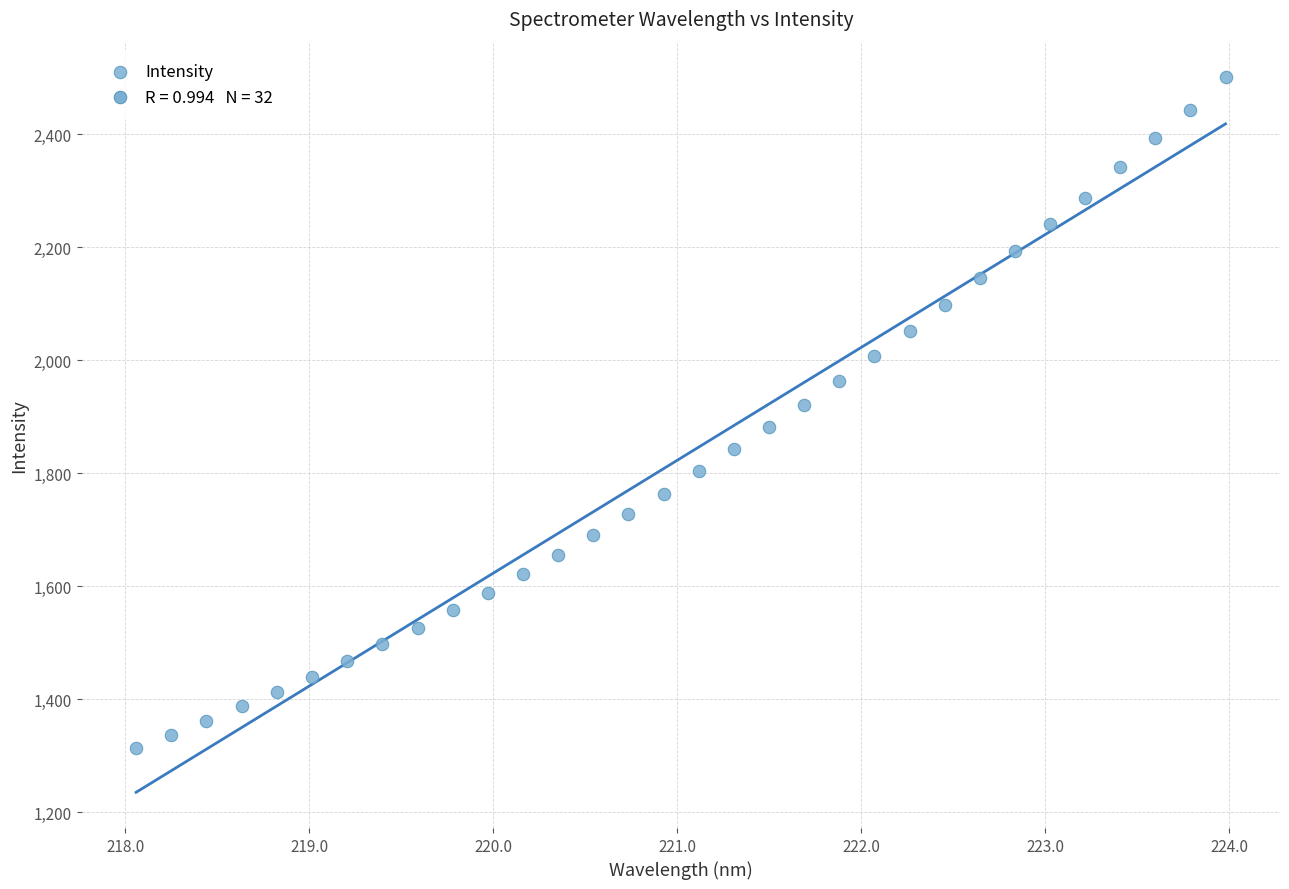

What is the range of Y values (max minus min)?

1186.7